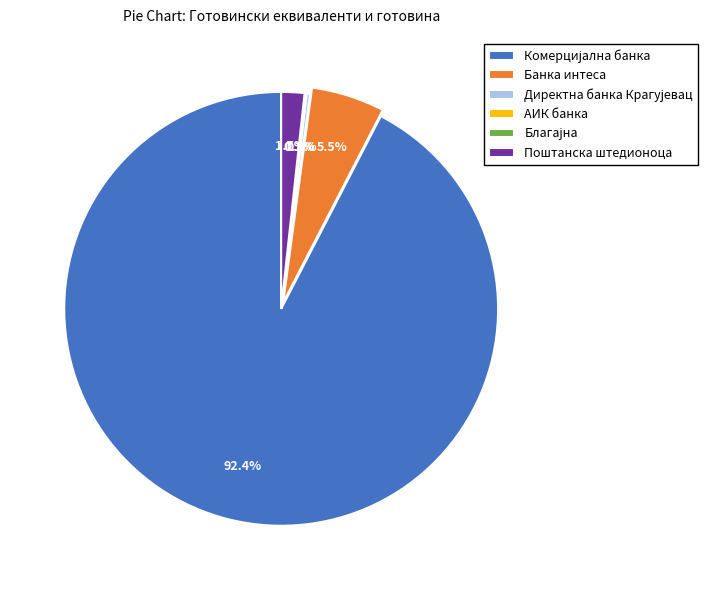

Does any single category account for the majority?

Yes